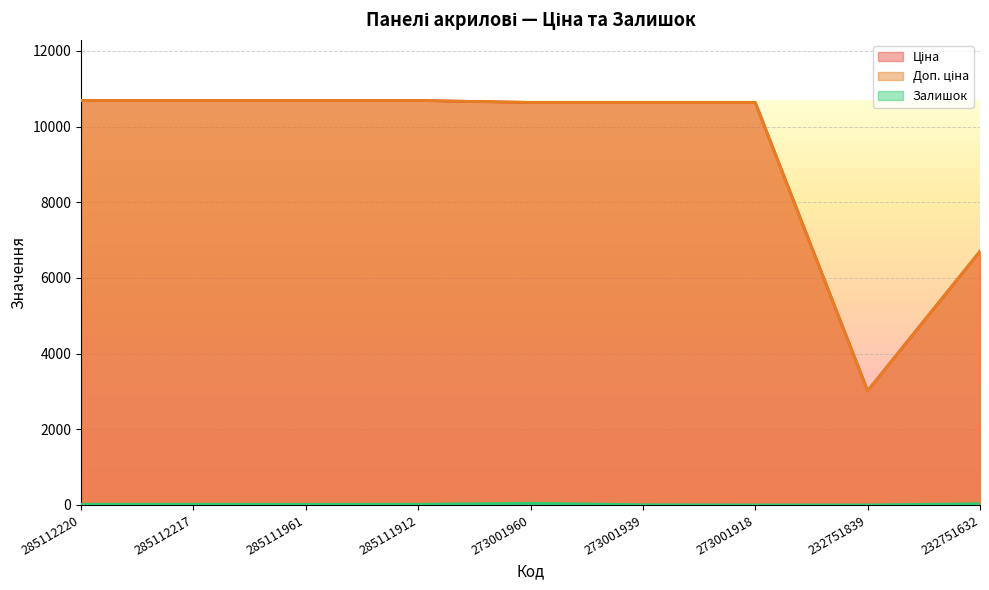

What is the greatest value displayed?

10690.9